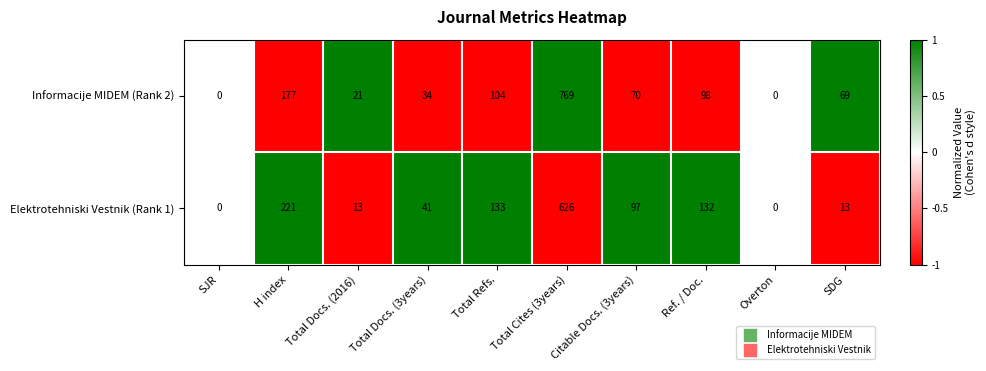

Count the number of data series in this chart.

2